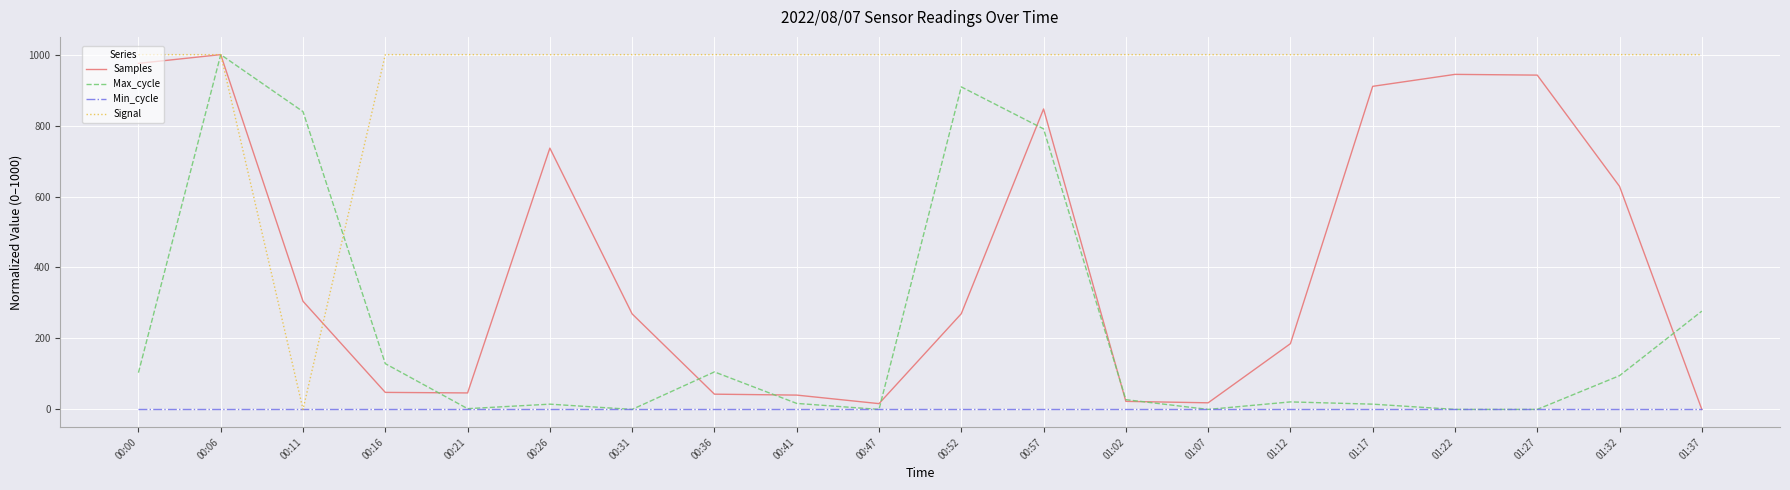

True or false: Min_cycle has a value of 0.0 at 01:32.

True